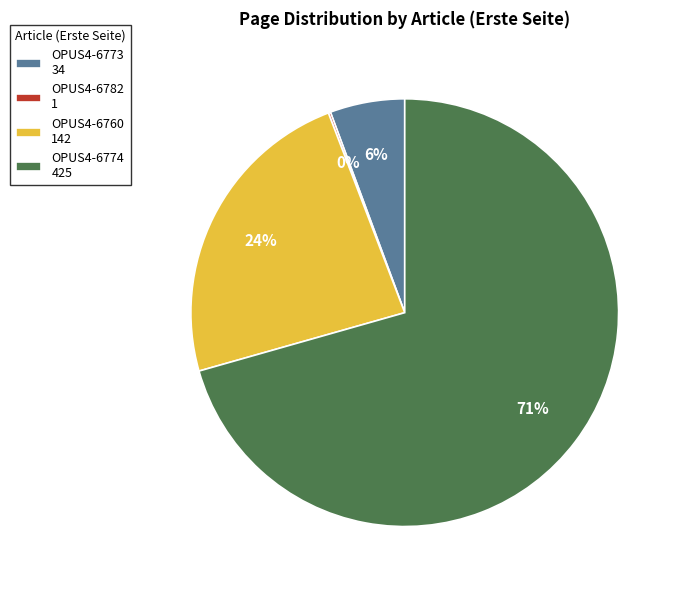

Is OPUS4-6774 the majority of the pie?

Yes